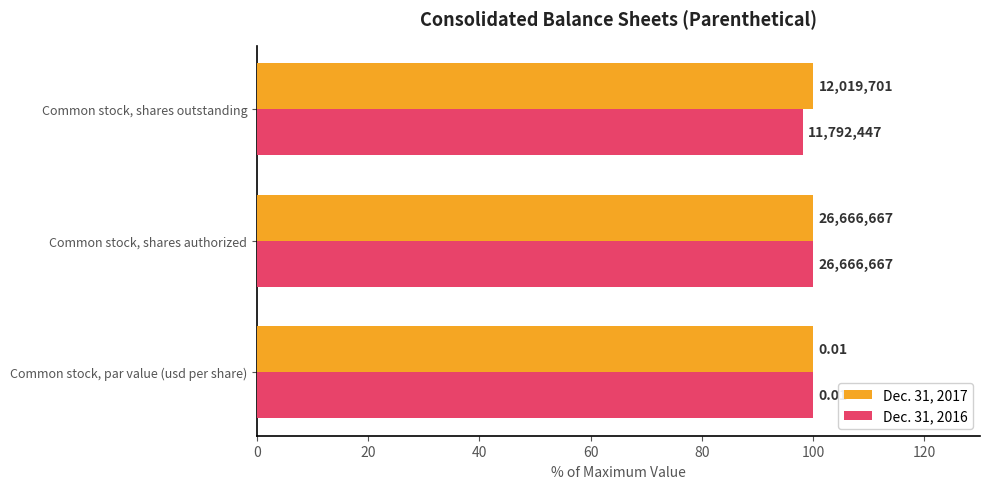

What are all the series names shown in the legend?

Dec. 31, 2017, Dec. 31, 2016